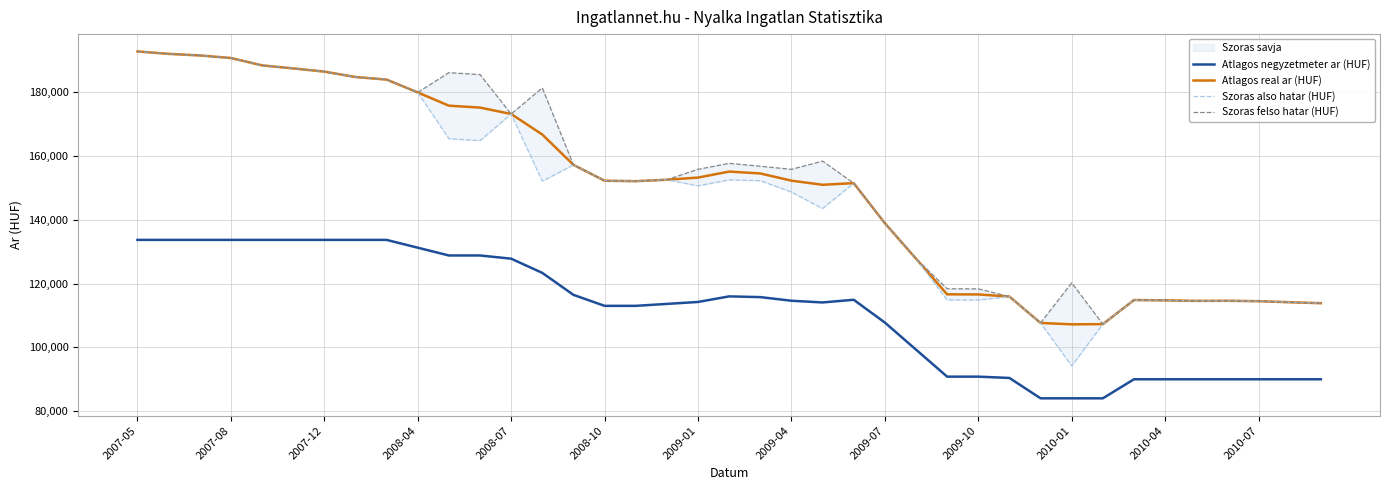

True or false: Atlagos real ar (HUF) and Atlagos negyzetmeter ar (HUF) intersect in this chart.

False